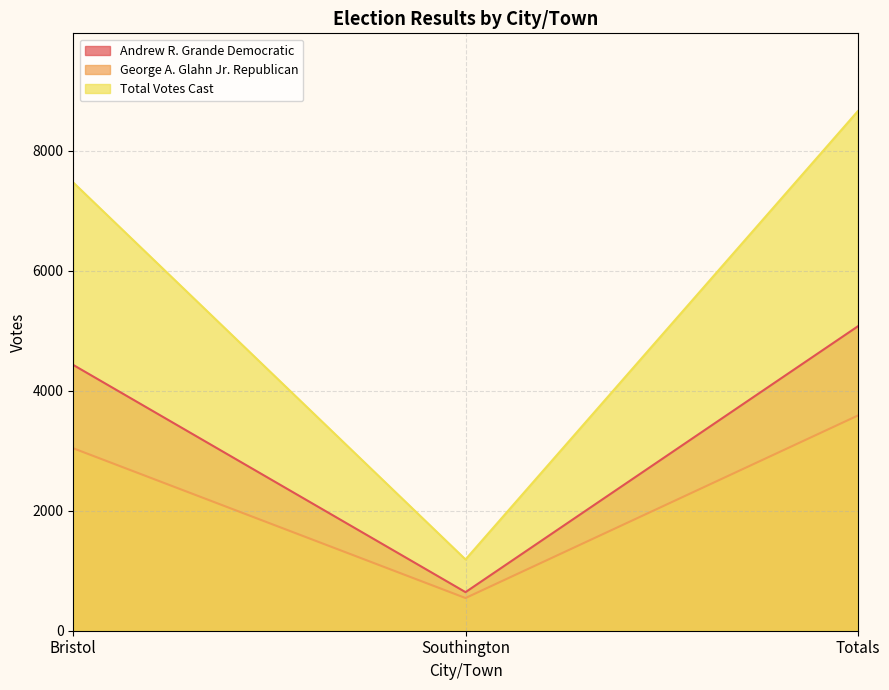

At which category does the chart reach its minimum across all series?

Southington